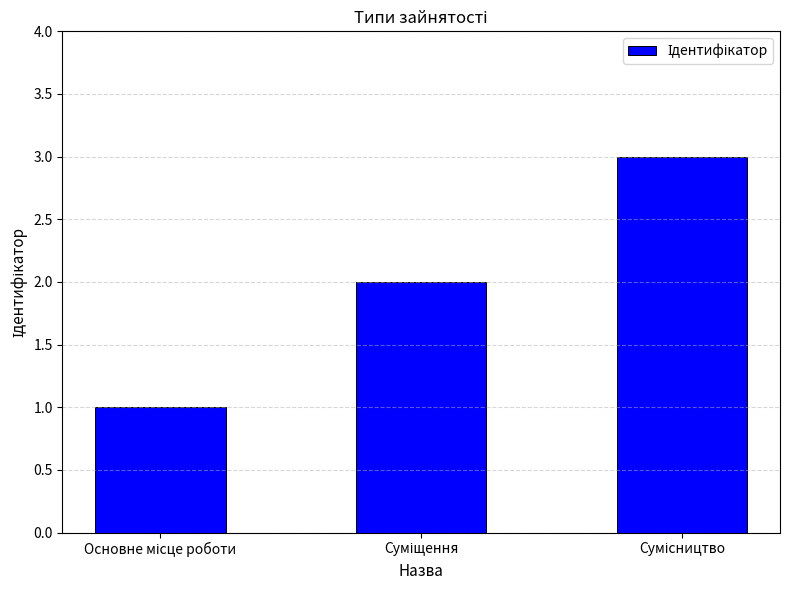

Are the bars grouped side by side (vs. stacked)?

No